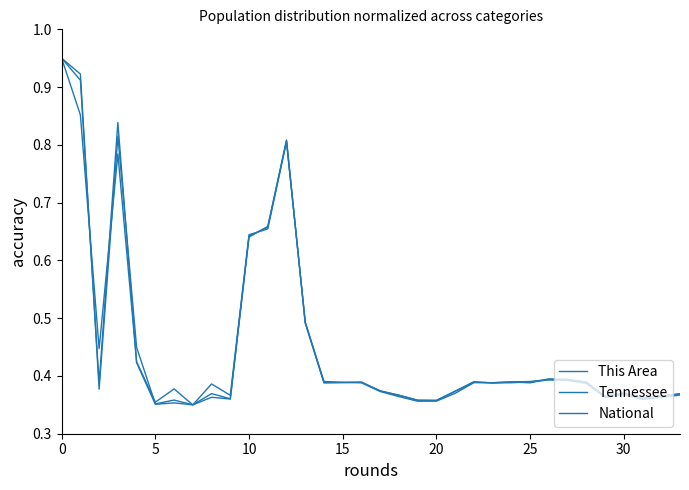

What is the maximum value for This Area?

0.9